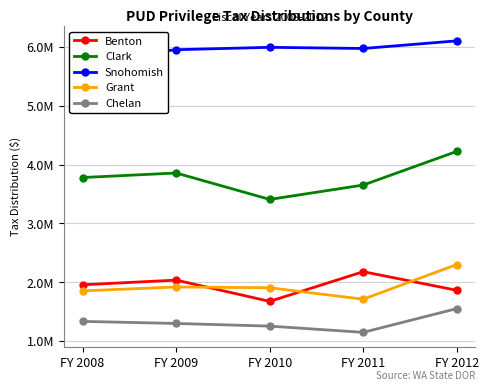

What is the value of the Chelan point at the 3rd from the left?

1254388.0